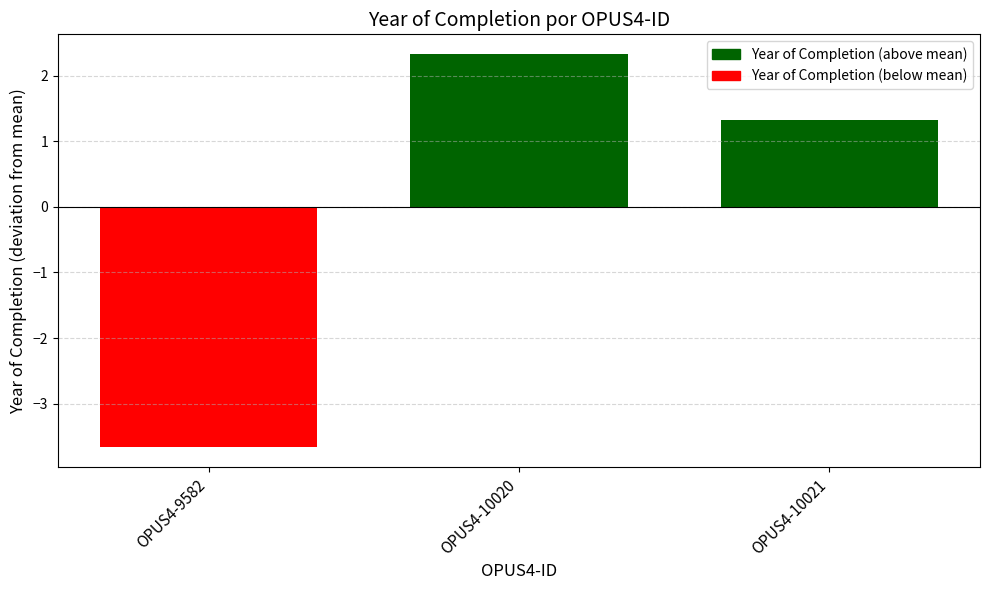

The value at OPUS4-10020 is 1.5. True or false?

False